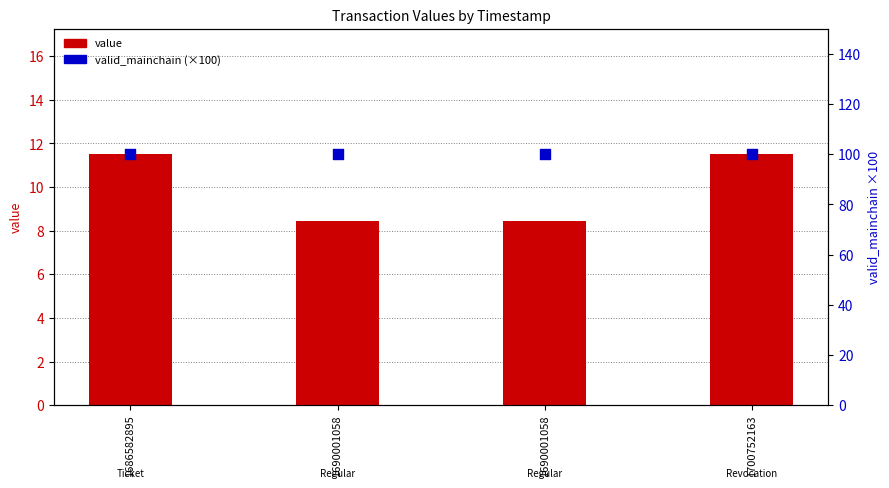

At which category is the sum across all series the highest?

1686582895